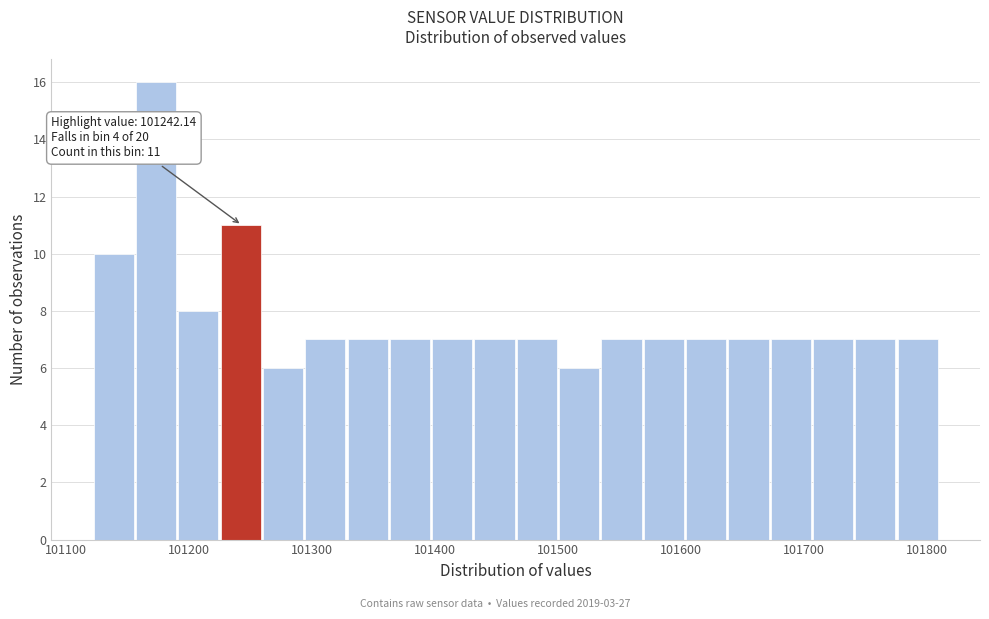

Around what value on the x-axis is the tallest bar? Give the approximate position of its centre, as read against the axis.

101170